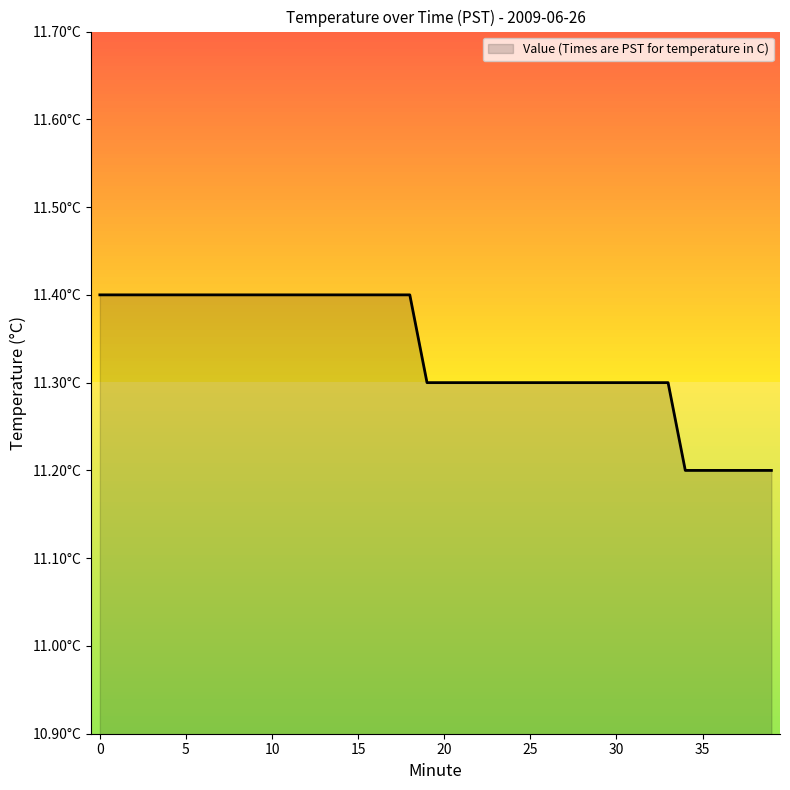

Rank the categories by value from lowest to highest.

34, 35, 36, 37, 38, 39, 19, 20, 21, 22, 23, 24, 25, 26, 27, 28, 29, 30, 31, 32, 33, 0, 1, 2, 3, 4, 5, 6, 7, 8, 9, 10, 11, 12, 13, 14, 15, 16, 17, 18